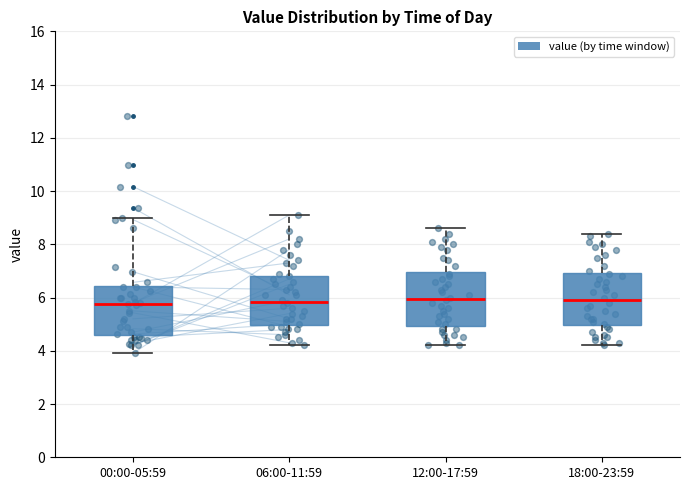

Reading left to right, read every box against the y-axis: the position of its median line, the range the box covers, and the ends of its whiskers. The values are not printed on the chart, so give them approximately, as read against the axis.

00:00-05:59: median 5.8, box 4.6 to 6.4, whiskers 4.0 to 9.0
06:00-11:59: median 5.8, box 5.0 to 6.8, whiskers 4.2 to 9.2
12:00-17:59: median 6.0, box 5.0 to 7.0, whiskers 4.2 to 8.6
18:00-23:59: median 6.0, box 5.0 to 7.0, whiskers 4.2 to 8.4